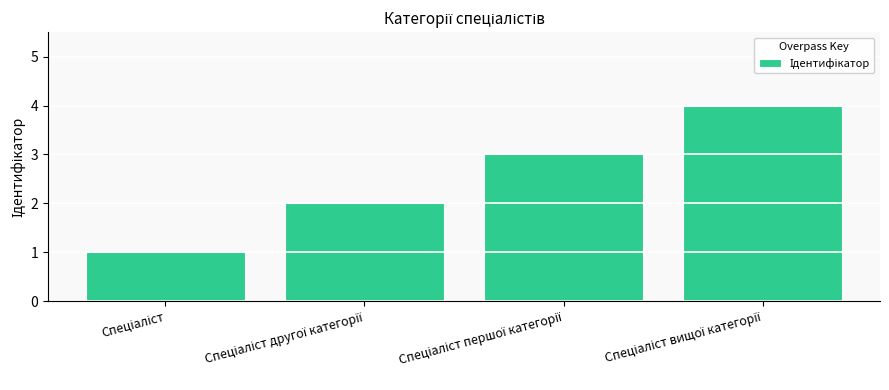

What is the greatest value displayed?

4